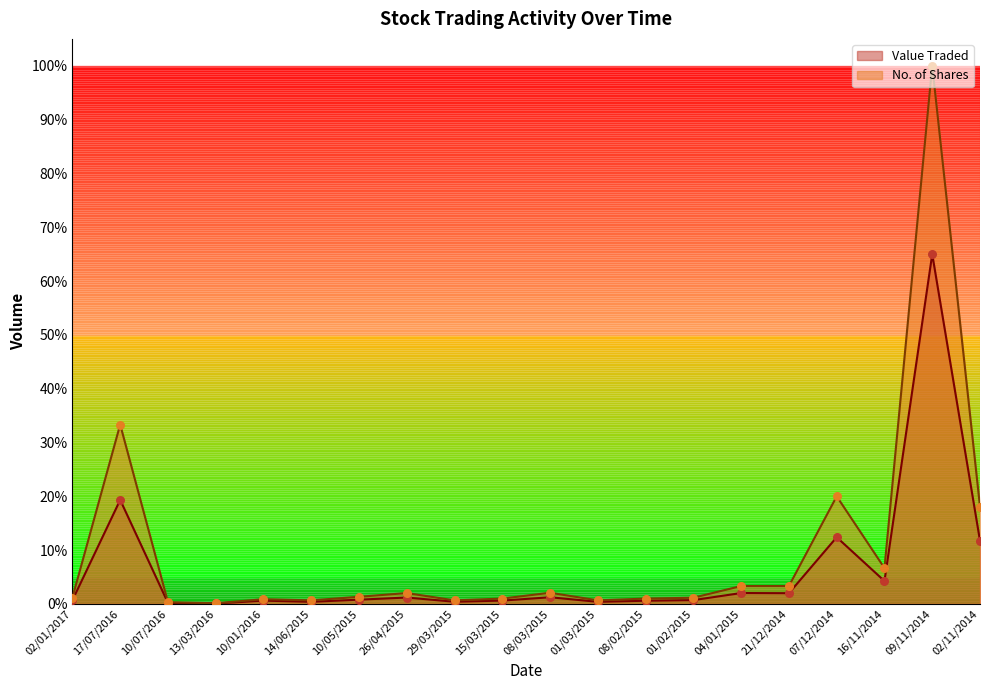

At which category is the sum across all series the highest?

09/11/2014